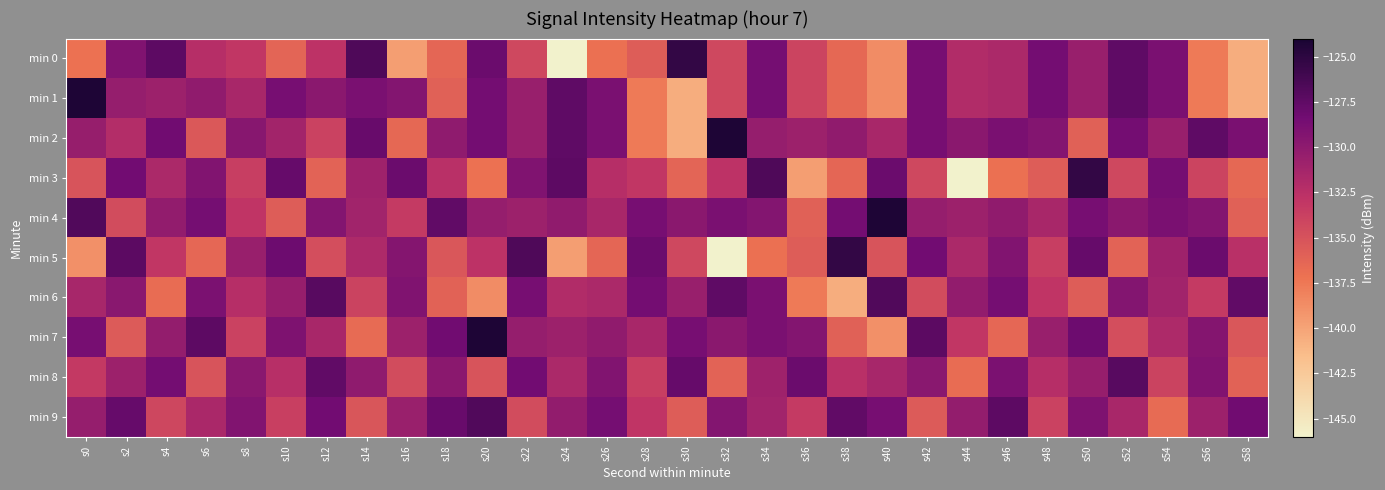

What is the total value across all series at s14?

-1313.2